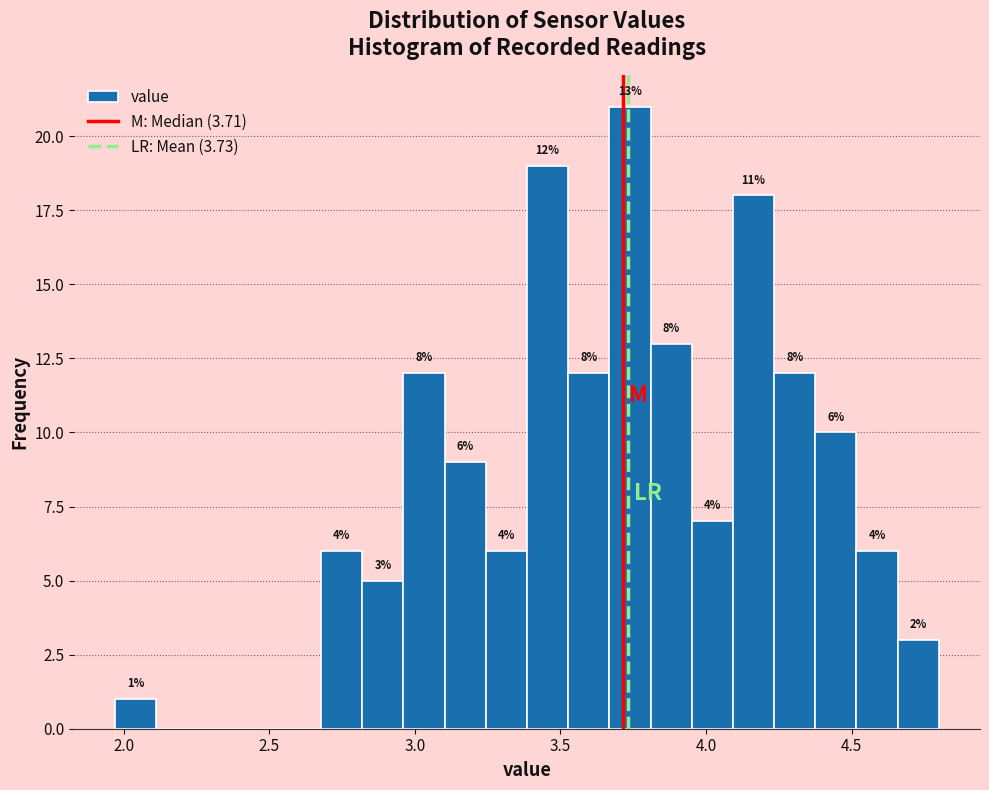

Around what value on the x-axis is the tallest bar? Give the approximate position of its centre, as read against the axis.

3.75